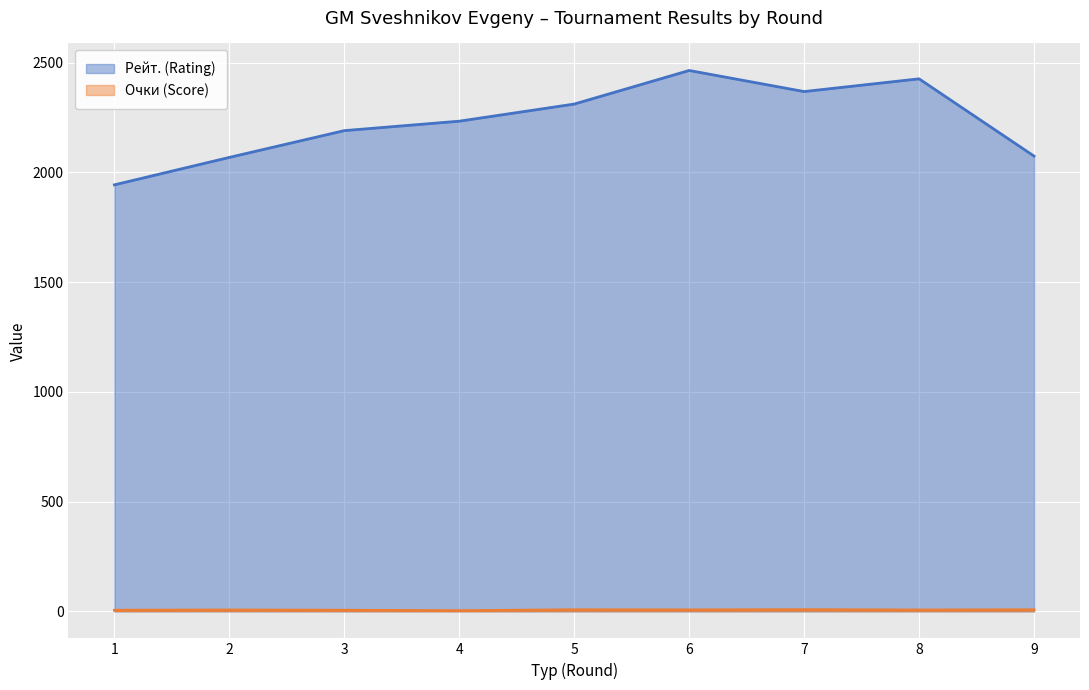

True or false: Очки (Score) and Рейт. (Rating) cross at least once.

False